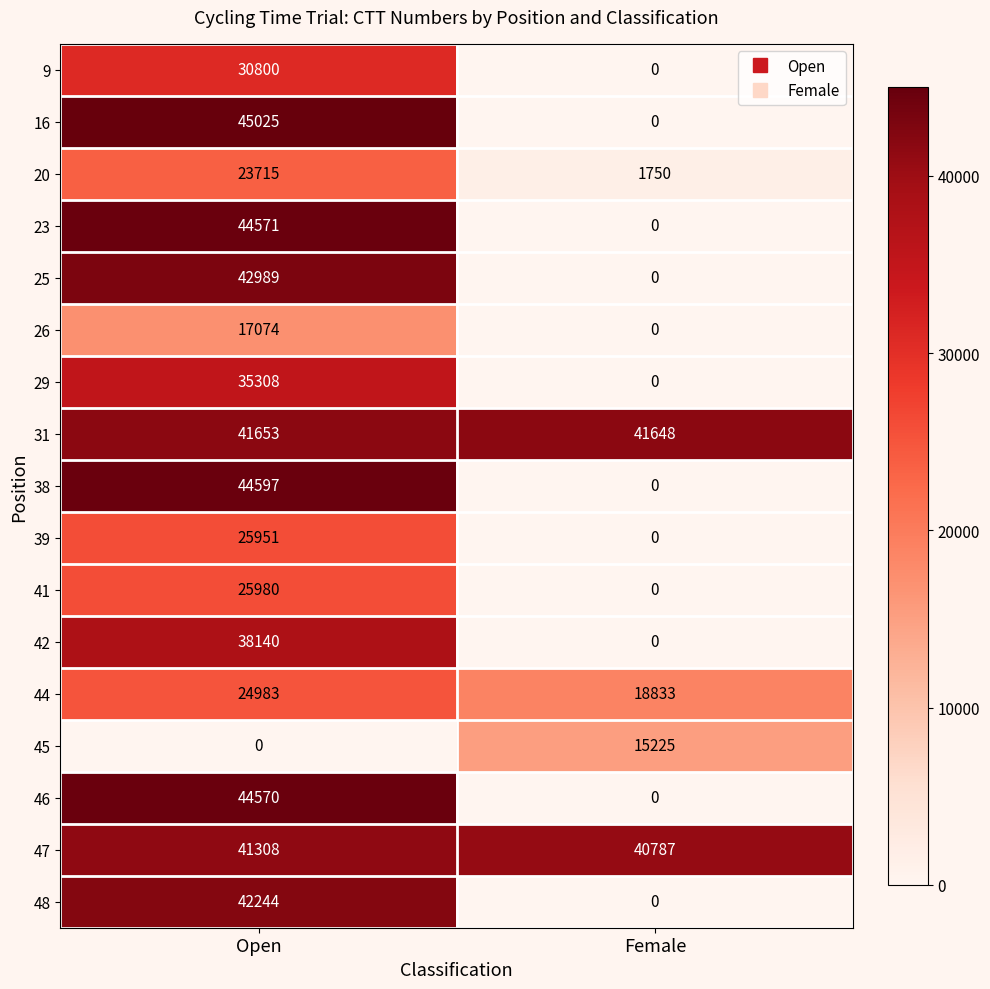

Which series has the largest range (max minus min)?

16